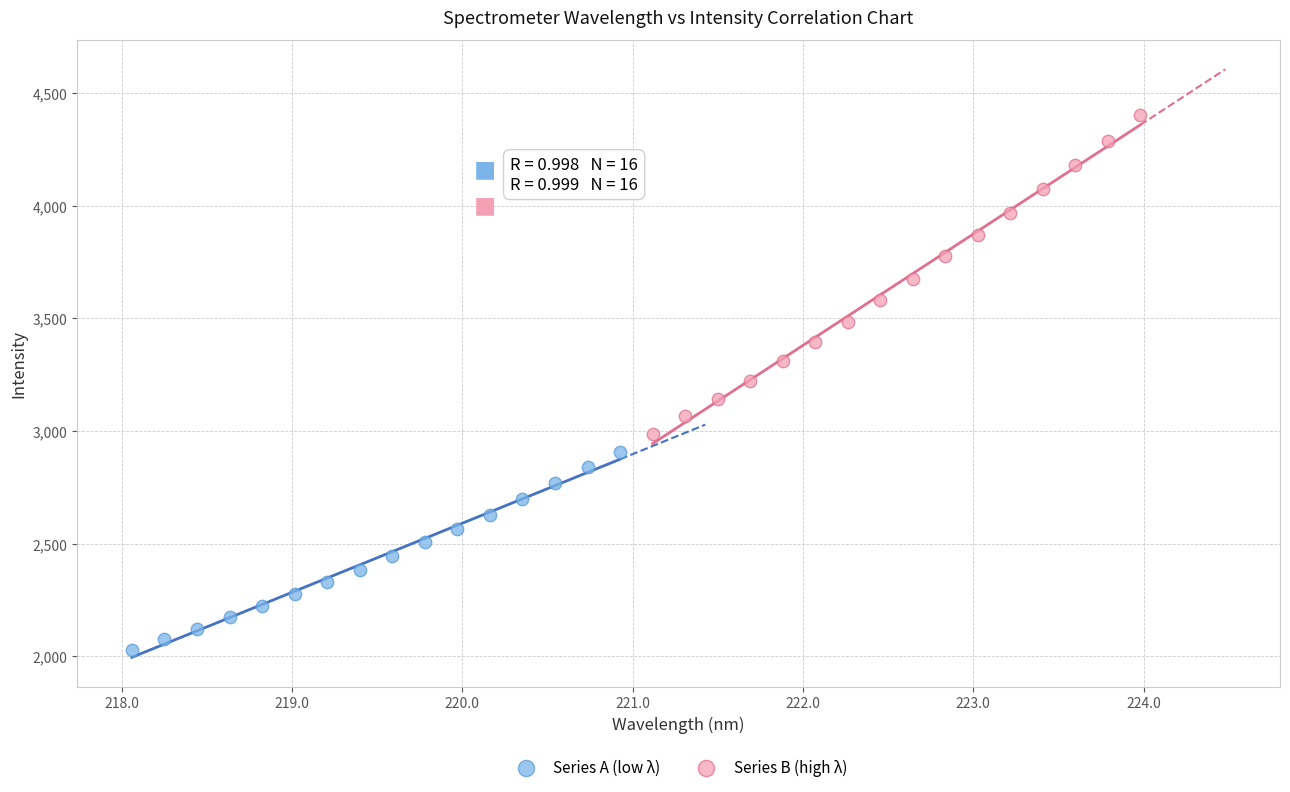

Which series contains the highest Y value?

Series B (high λ)